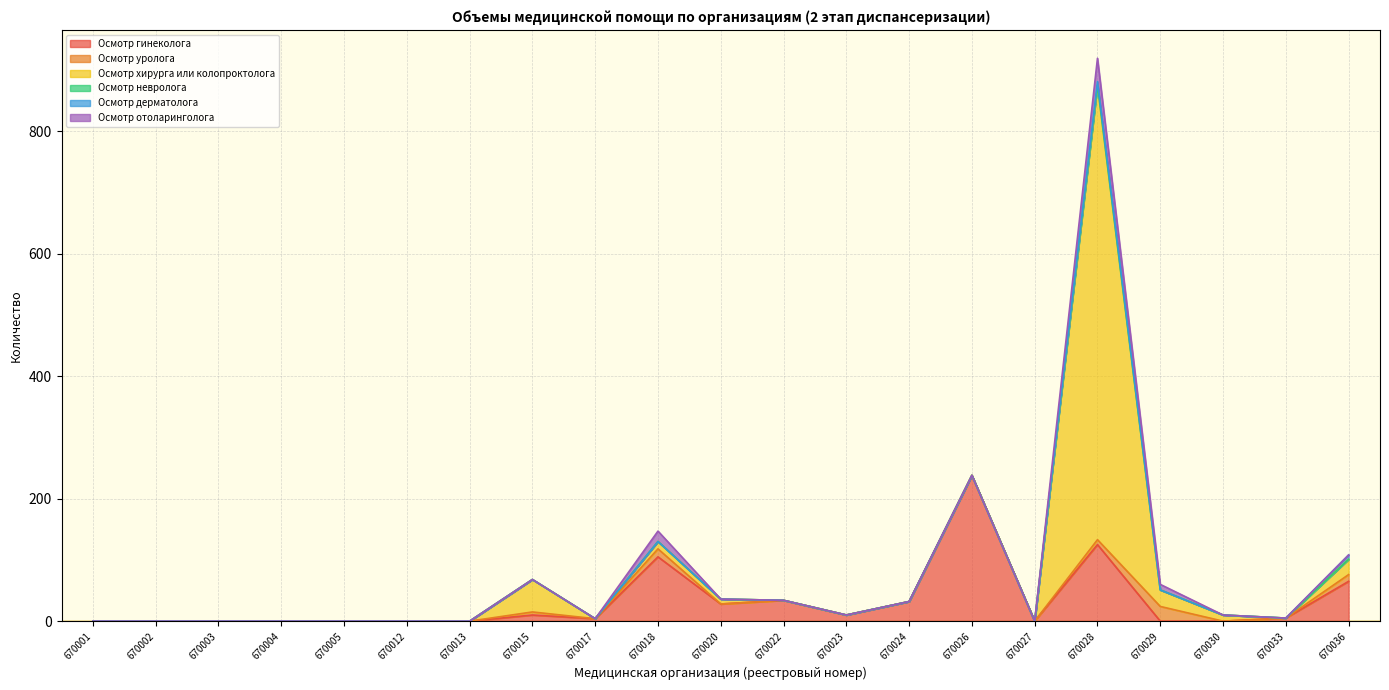

What is the highest value of the Осмотр хирурга или колопроктолога series?

742